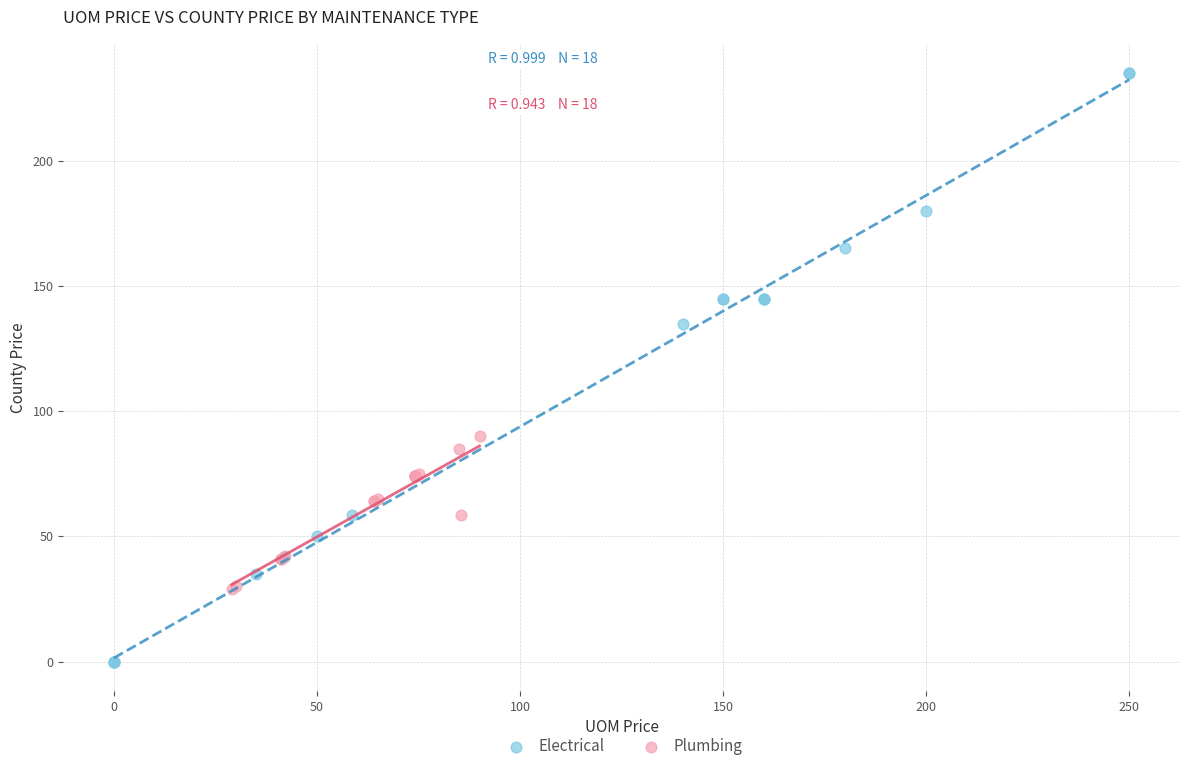

Which series reaches the minimum Y coordinate?

Electrical